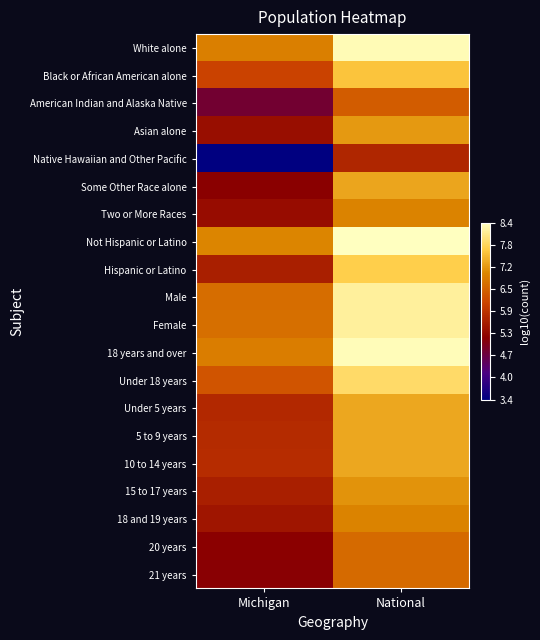

Which series changed the most between Michigan and National?

Native Hawaiian and Other Pacific